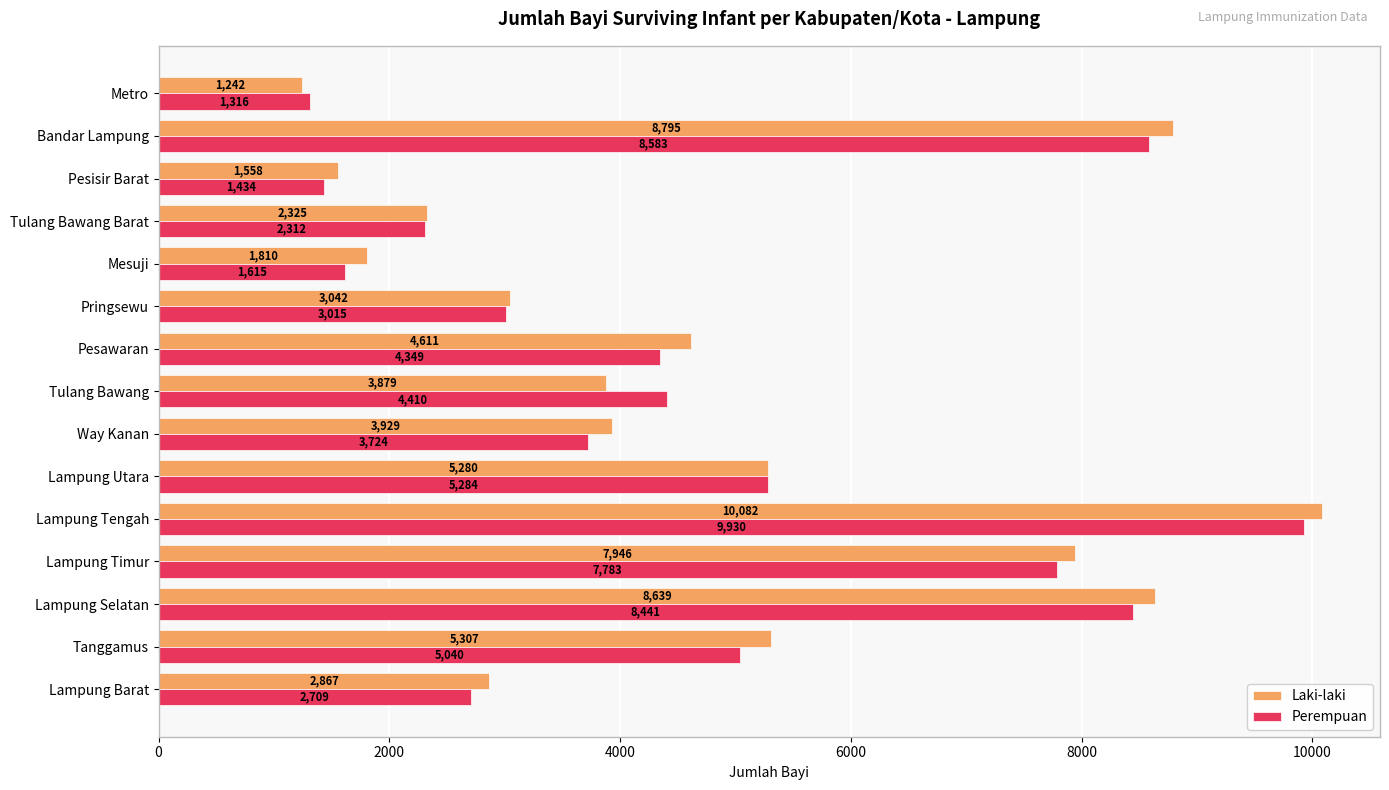

List the series in order of their peak value, lowest first.

Perempuan, Laki-laki